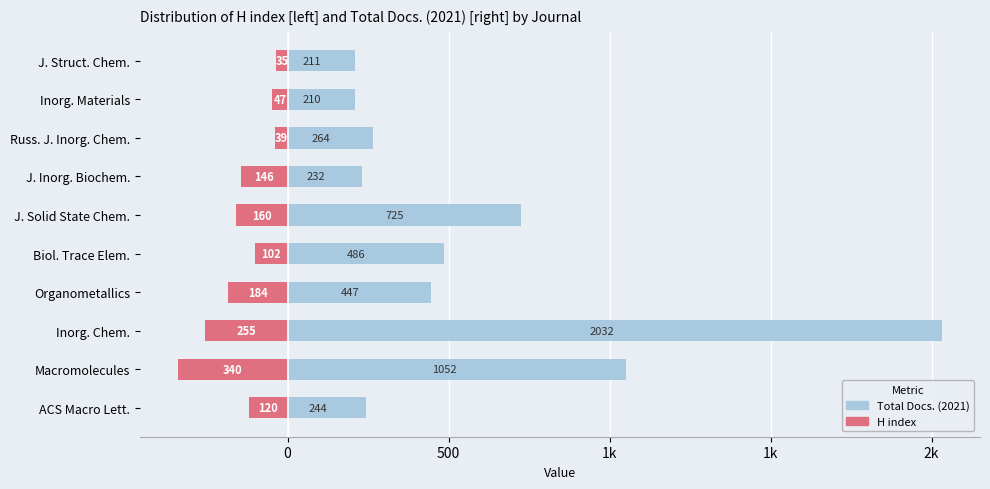

What is the difference between the second highest and second lowest values in the Total Docs. (2021) series?

841